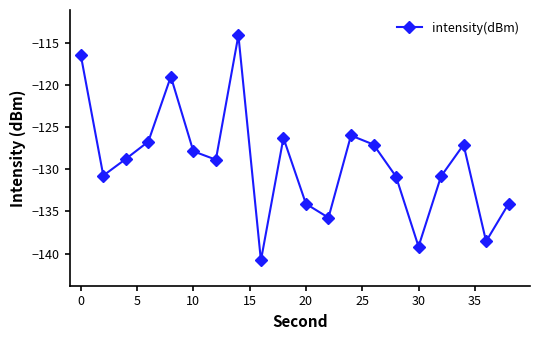

What is the value of the 5th point from the left?

-119.0